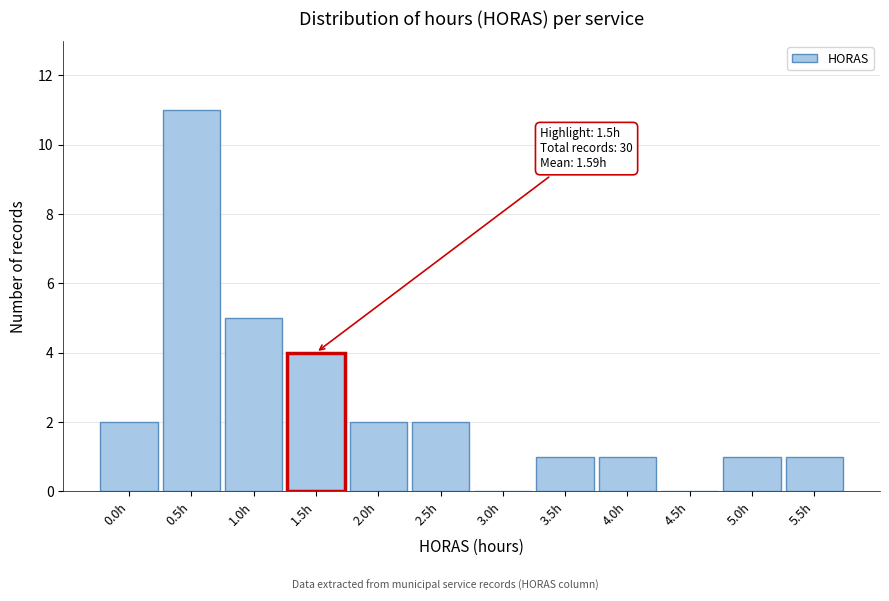

Reading left to right, what are all the values shown in this chart?

0.0h=2	0.5h=11	1.0h=5	1.5h=4	2.0h=2	2.5h=2	3.0h=0	3.5h=1	4.0h=1	4.5h=0	5.0h=1	5.5h=1